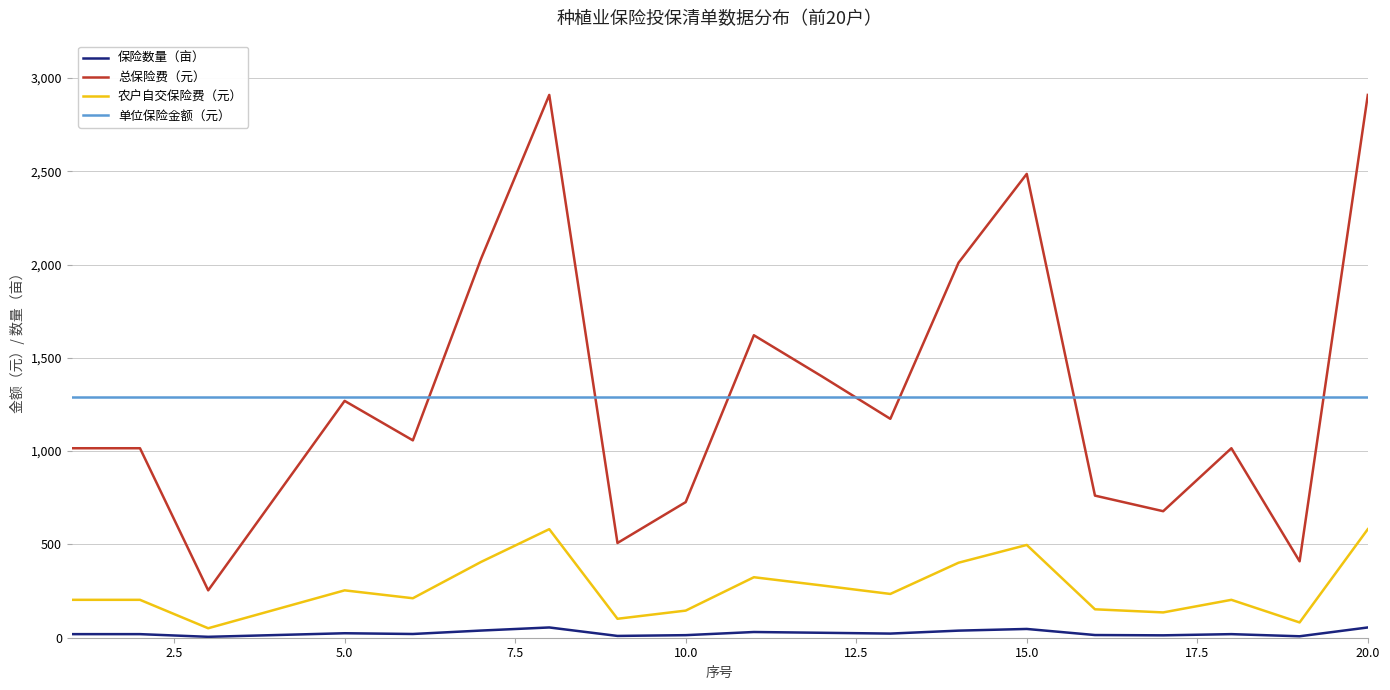

Rank the series by their maximum value, from lowest to highest.

保险数量（亩）, 农户自交保险费（元）, 单位保险金额（元）, 总保险费（元）